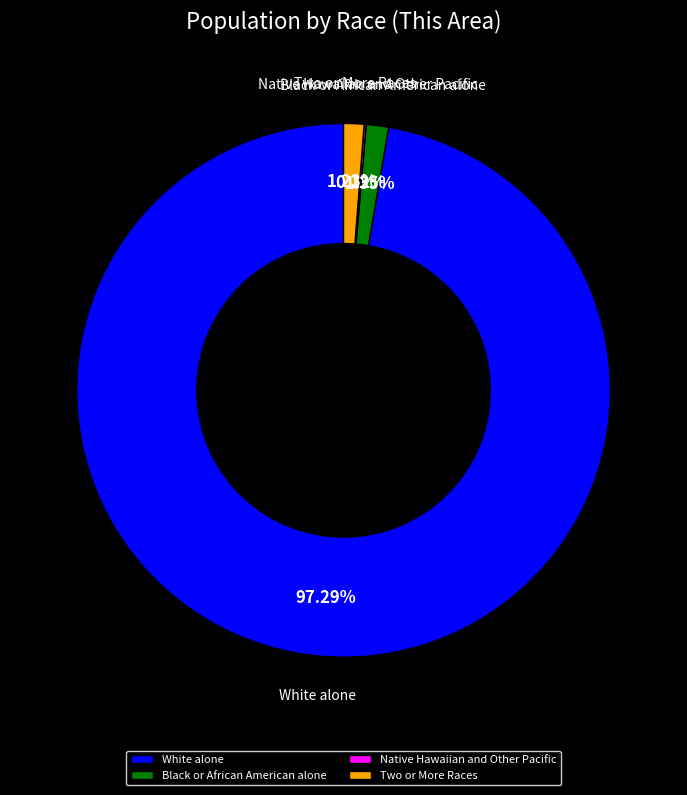

Is the sum of Black or African American alone and Two or More Races greater than half?

No